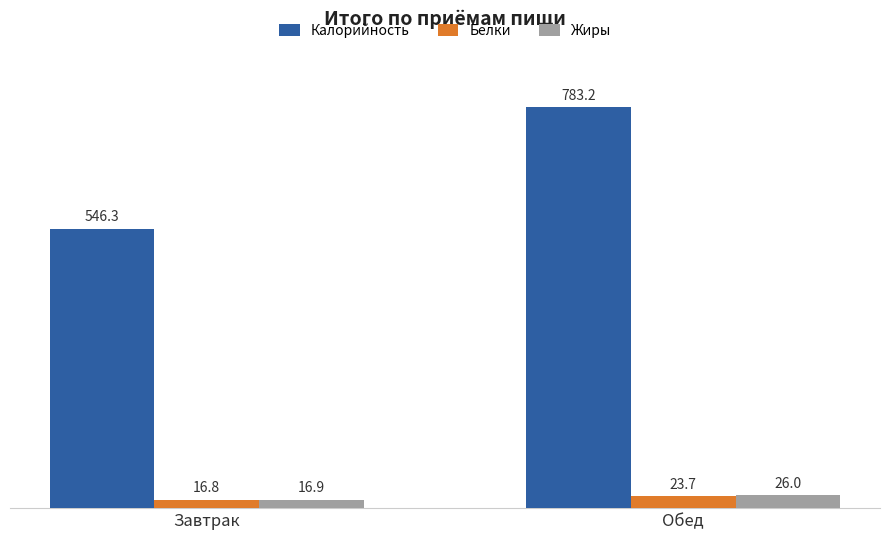

What is the difference between the highest and lowest values at Завтрак?

529.5